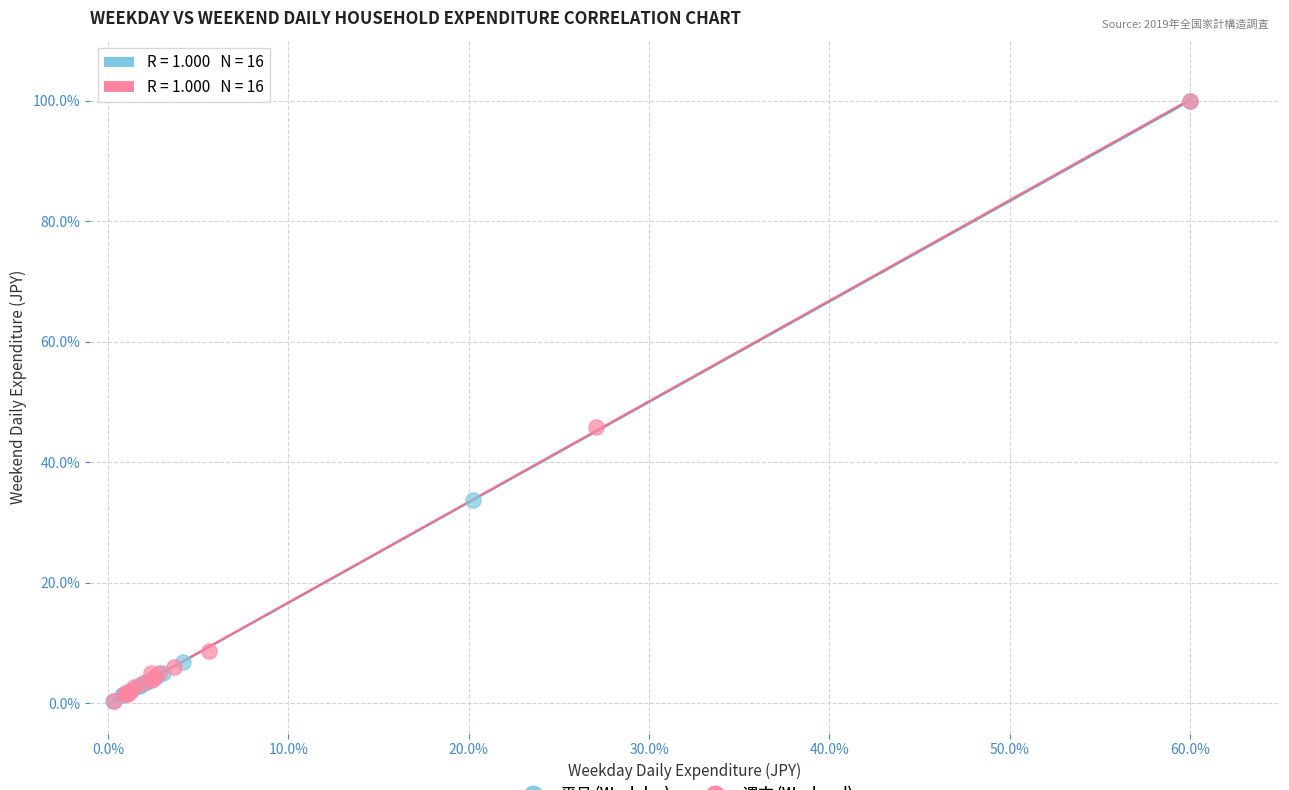

Which series has the widest spread of Y values?

平日 (Weekday)